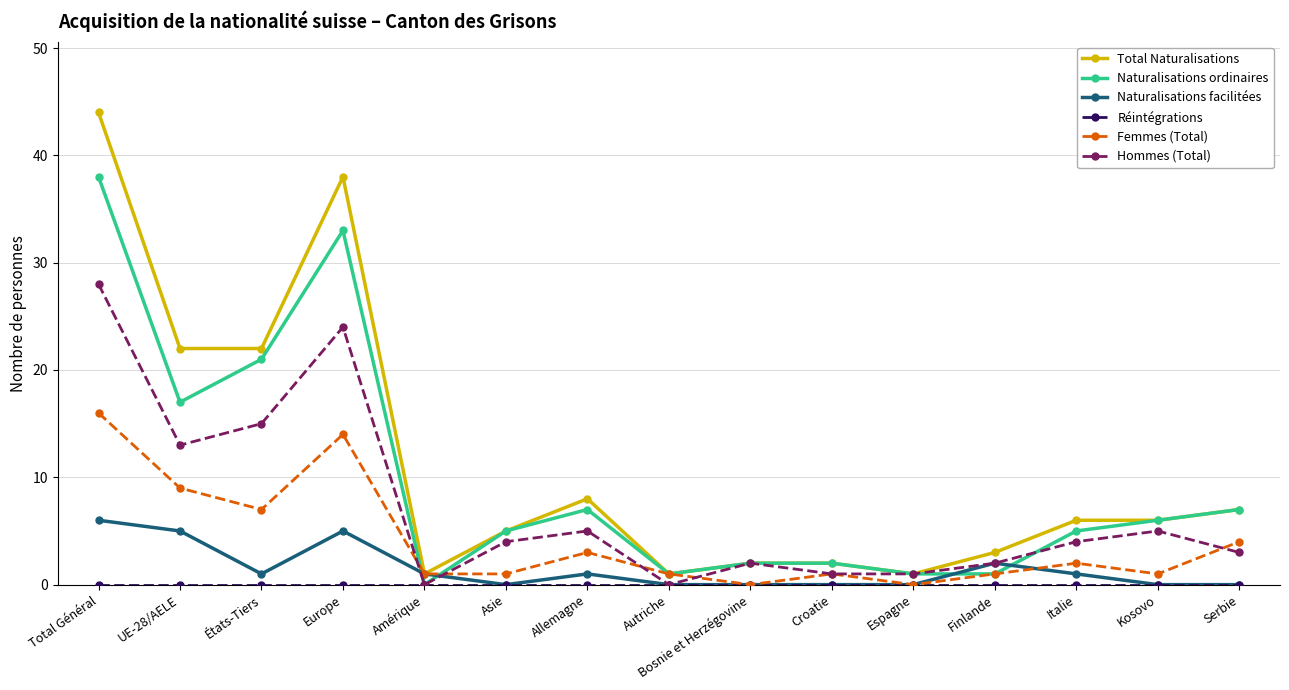

The value of Hommes (Total) at Europe is 37. True or false?

False